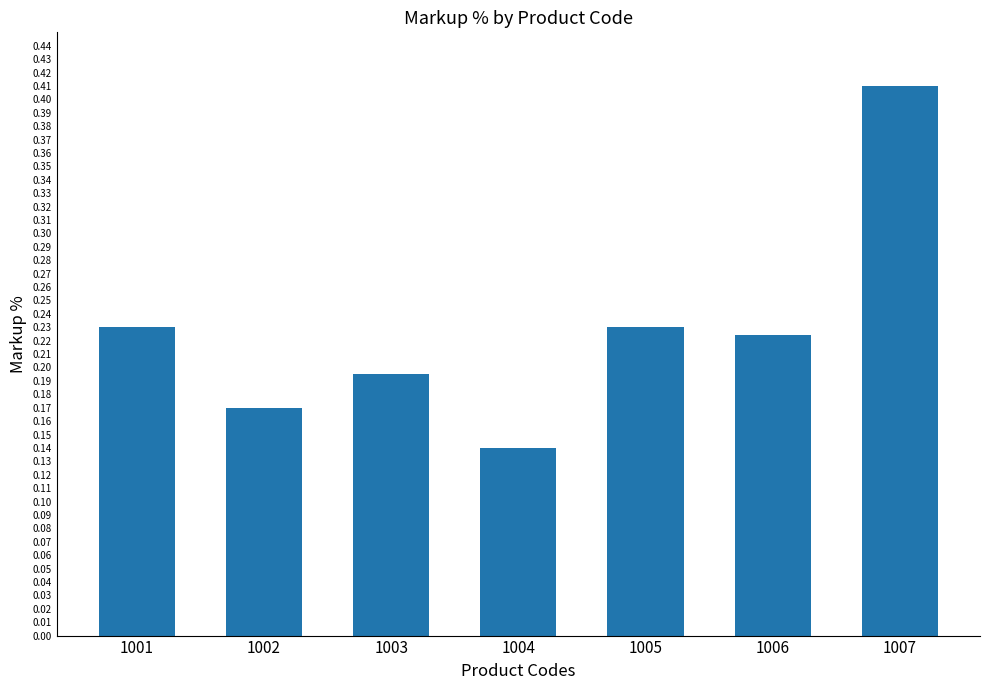

Are the bars horizontal?

No